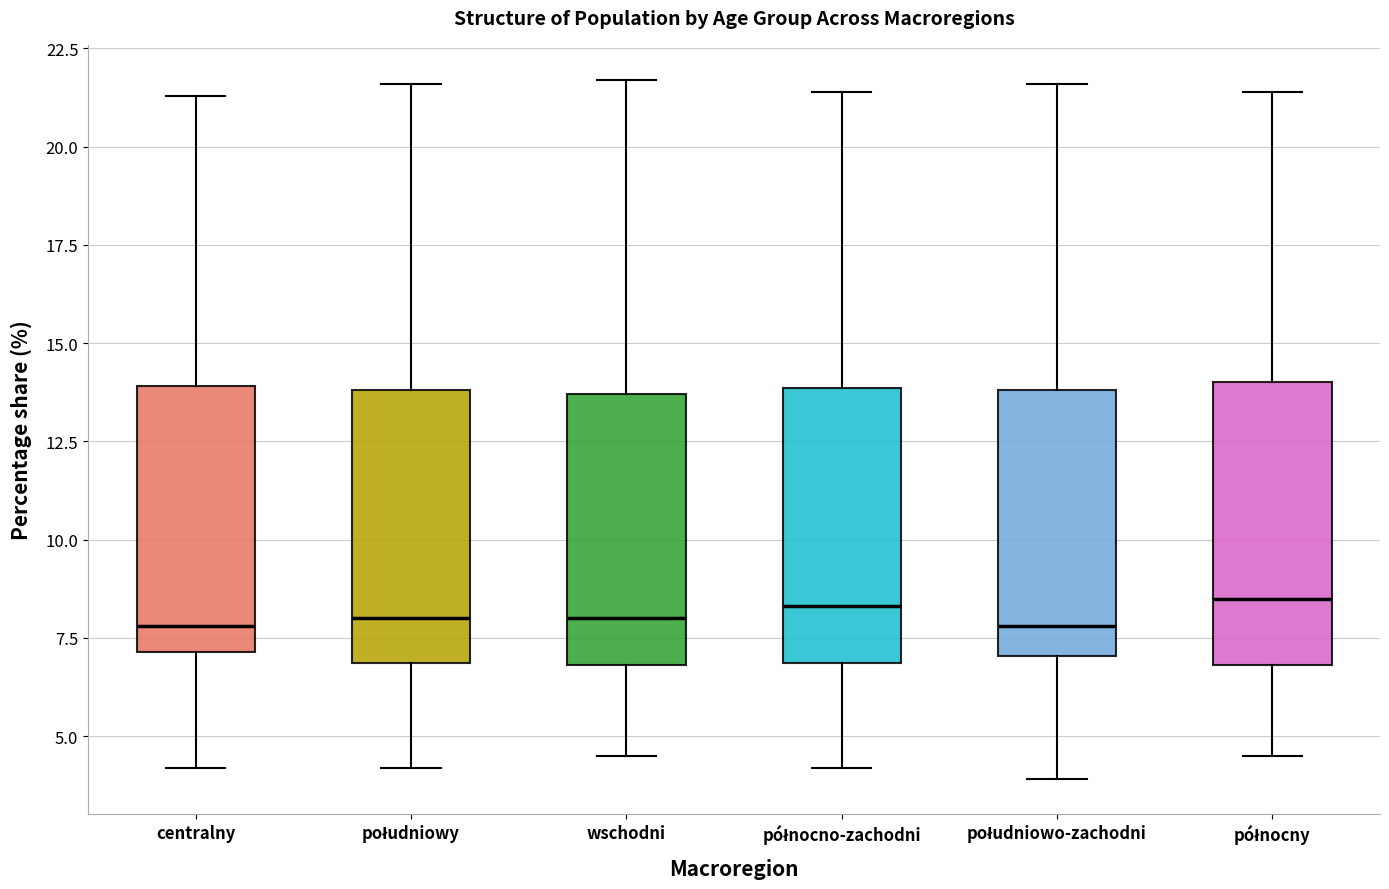

Reading left to right, transcribe this box plot: for each box, give where its median line is, the range the box spans, and where its two whiskers end, as read against the y-axis. The values are not printed on the chart, so give them approximately, as read against the axis.

centralny: median 8.0, box 7.0 to 14.0, whiskers 4.0 to 21.5
południowy: median 8.0, box 7.0 to 14.0, whiskers 4.0 to 21.5
wschodni: median 8.0, box 7.0 to 13.5, whiskers 4.5 to 21.5
północno-zachodni: median 8.5, box 7.0 to 14.0, whiskers 4.0 to 21.5
południowo-zachodni: median 8.0, box 7.0 to 14.0, whiskers 4.0 to 21.5
północny: median 8.5, box 7.0 to 14.0, whiskers 4.5 to 21.5